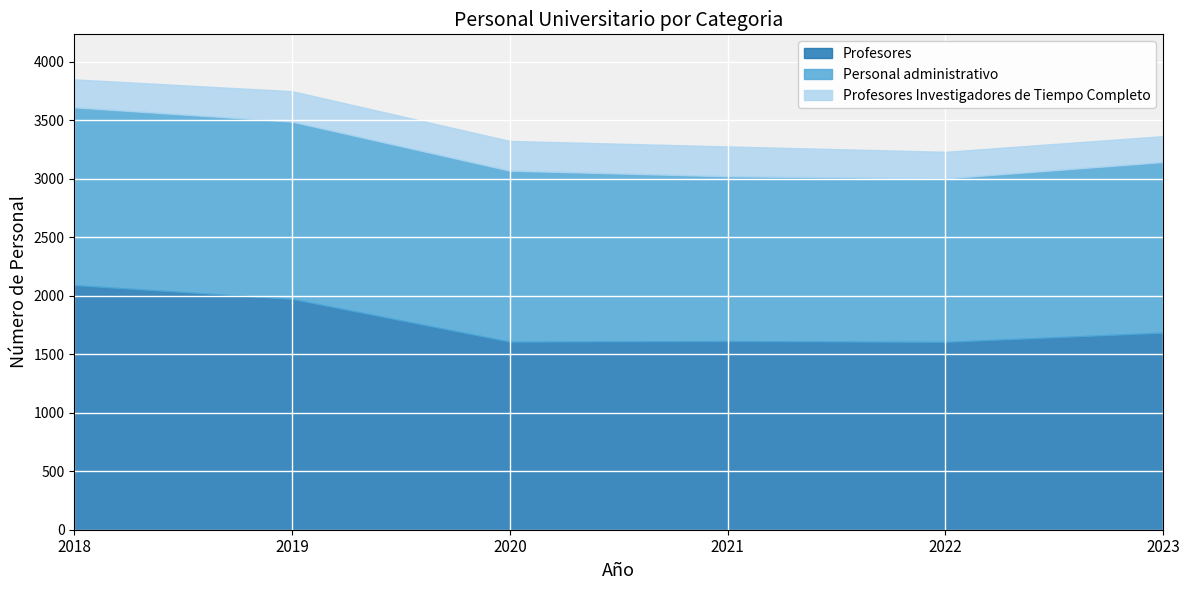

The Profesores Investigadores de Tiempo Completo series shows 254 at 2020. True or false?

True